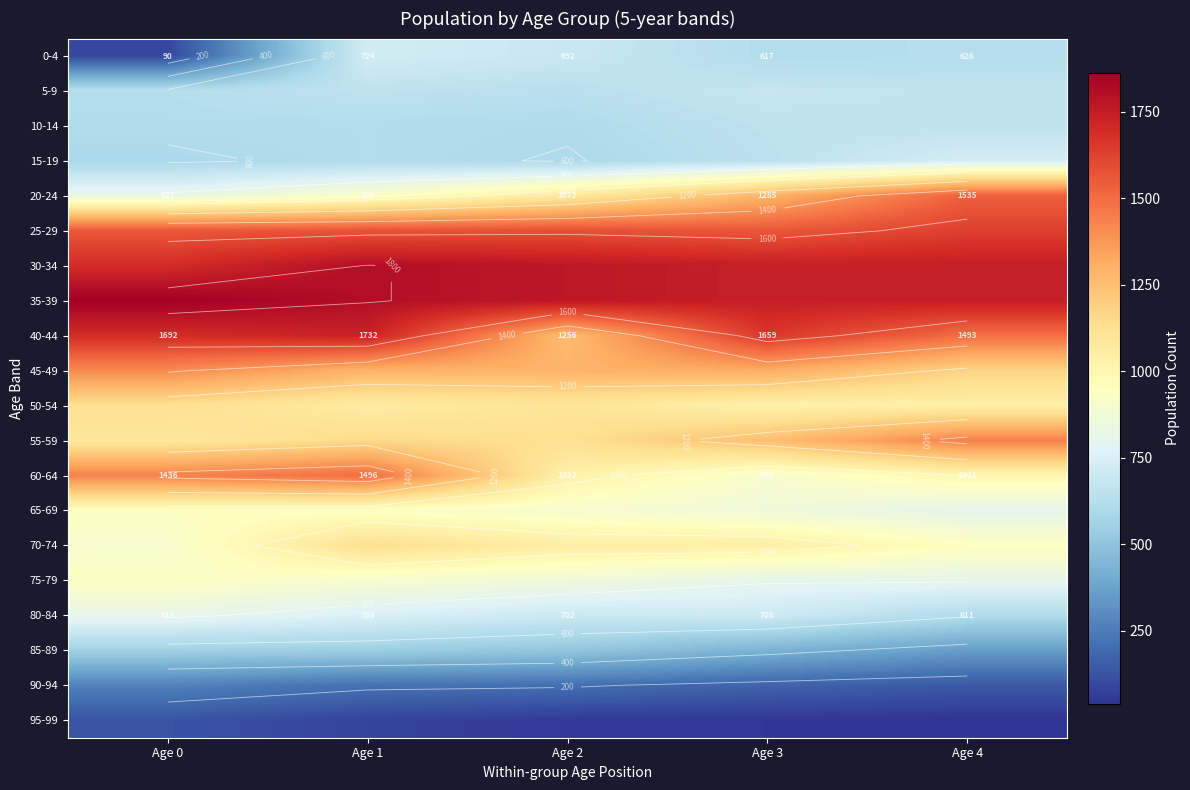

What is the minimum value shown in the chart?

39